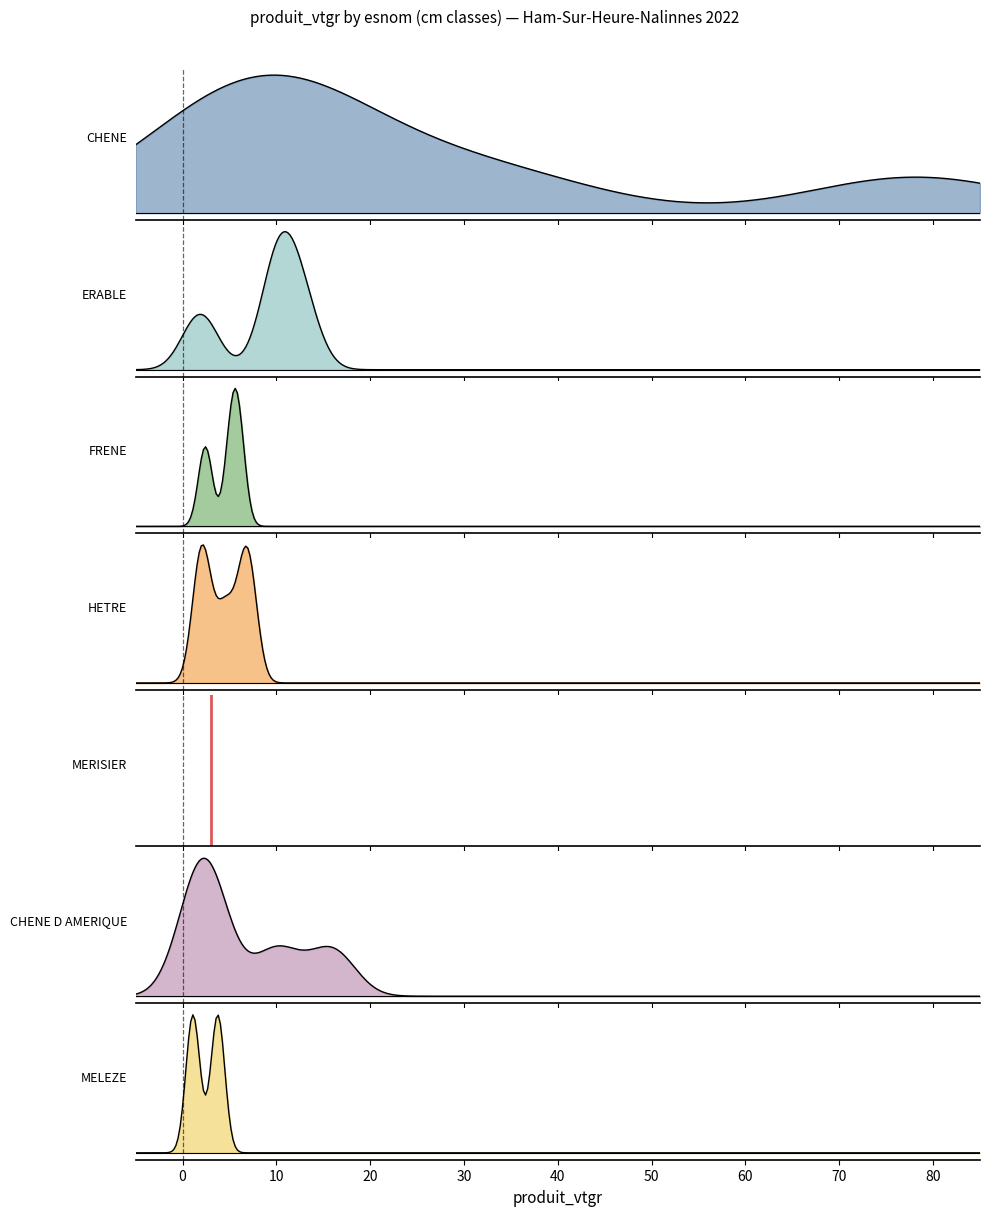

What is the difference between the maximum and minimum values?

1